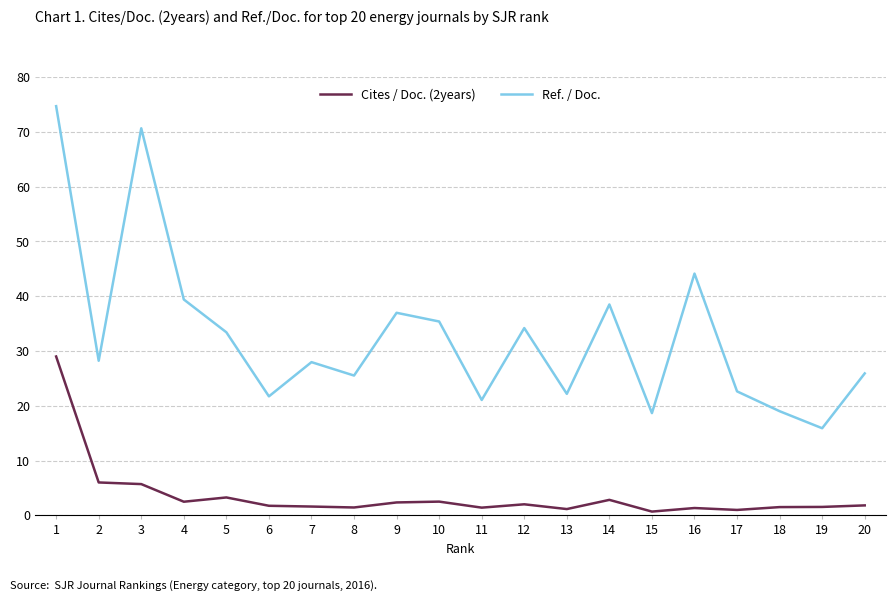

Read the Cites / Doc. (2years) value at 8.

1.4